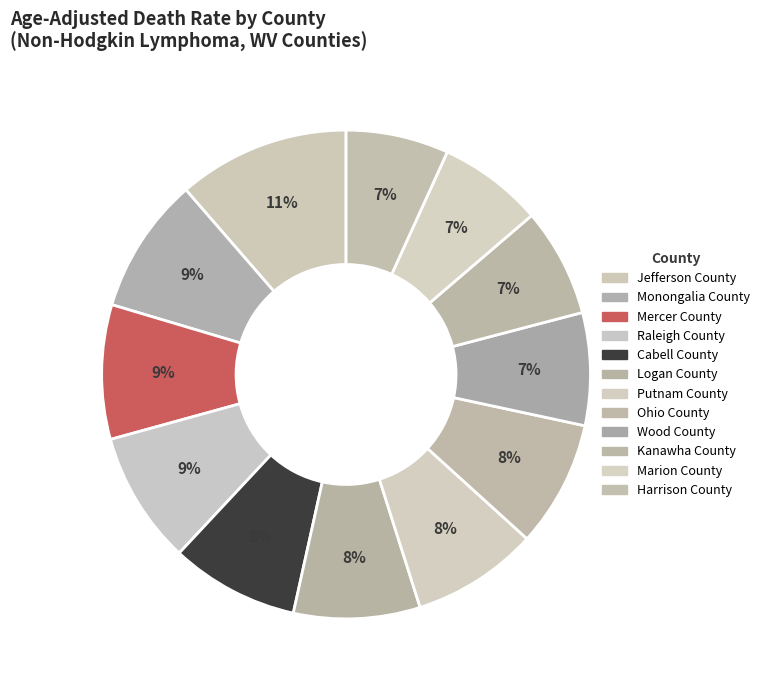

The Ohio County slice represents 14% of the pie. True or false?

False